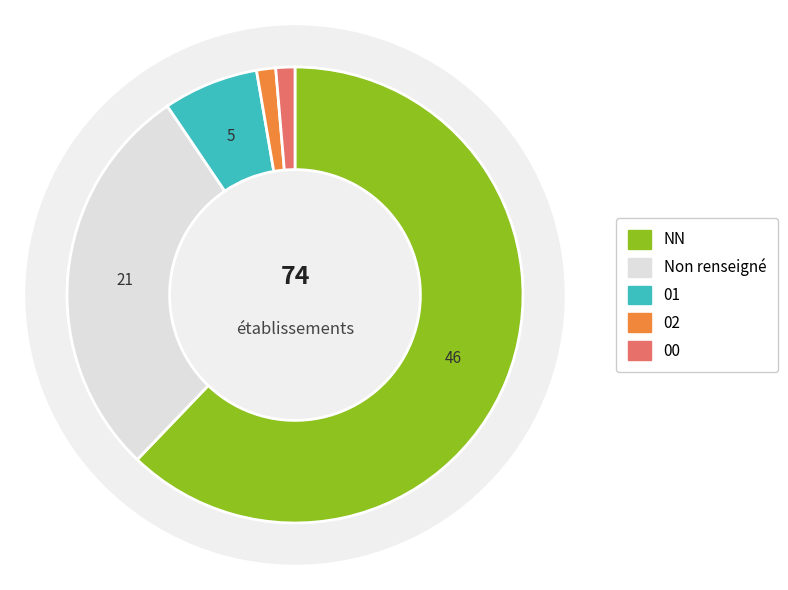

To the nearest percent, what portion does  represent?

28%